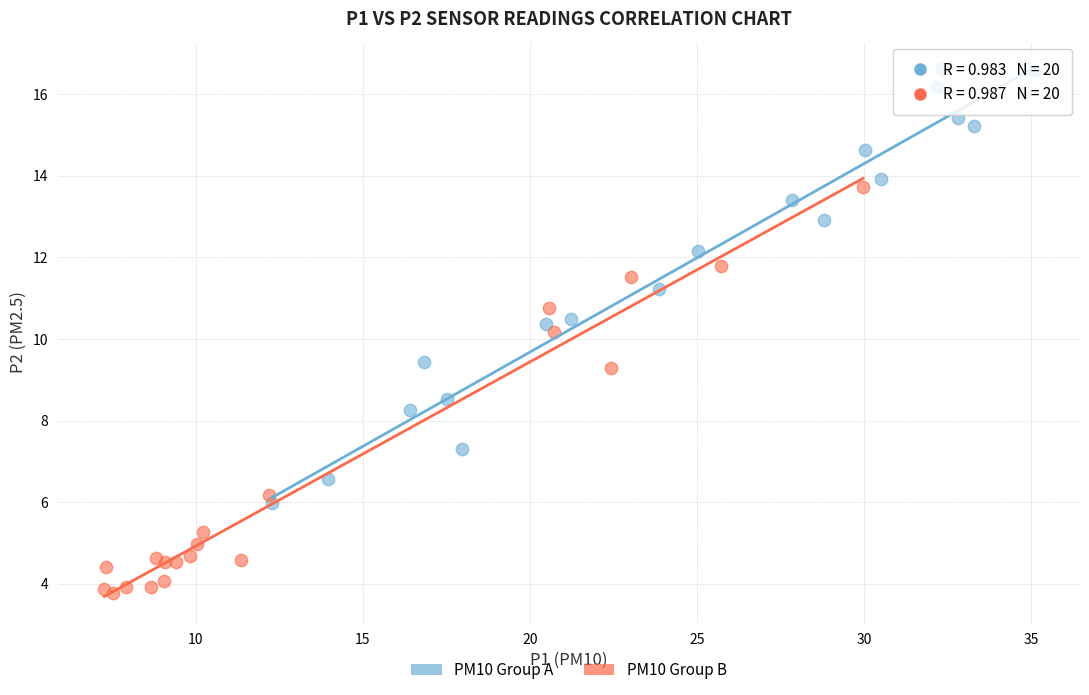

Which series has the widest spread of Y values?

PM10 Group A